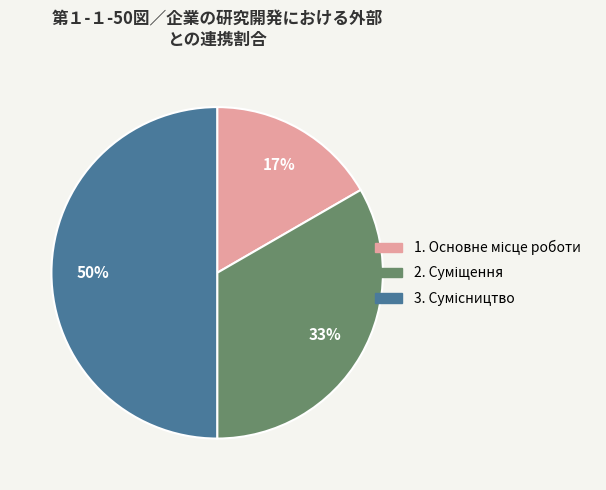

To the nearest percent, what is the average slice percentage?

33%